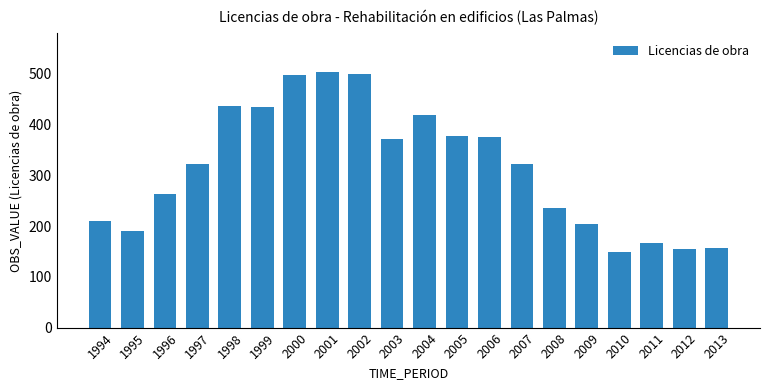

What is the sum of all values?

6289